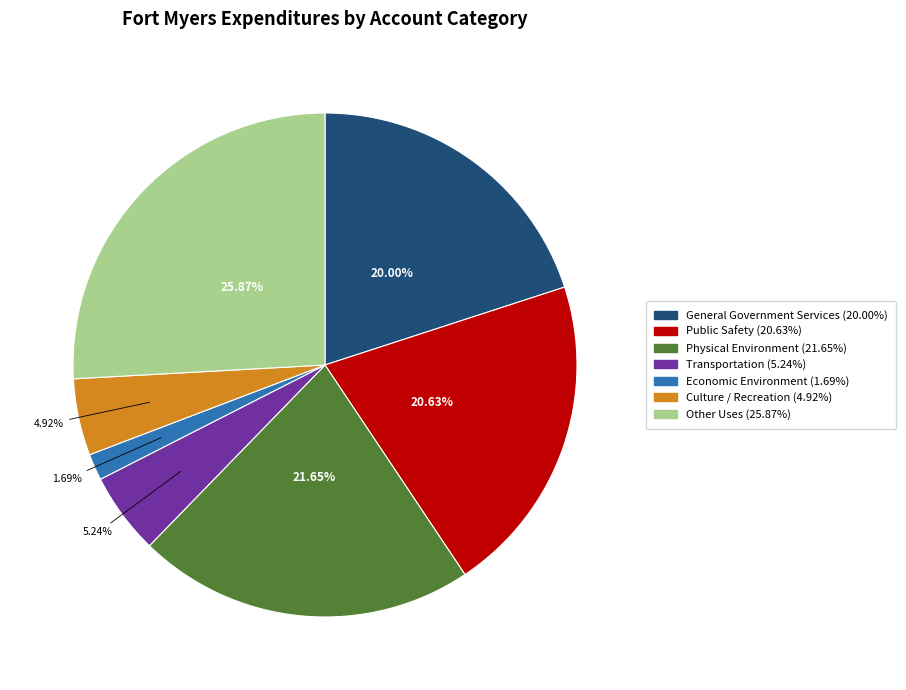

To the nearest percent, what percentage of the pie is Physical Environment?

22%